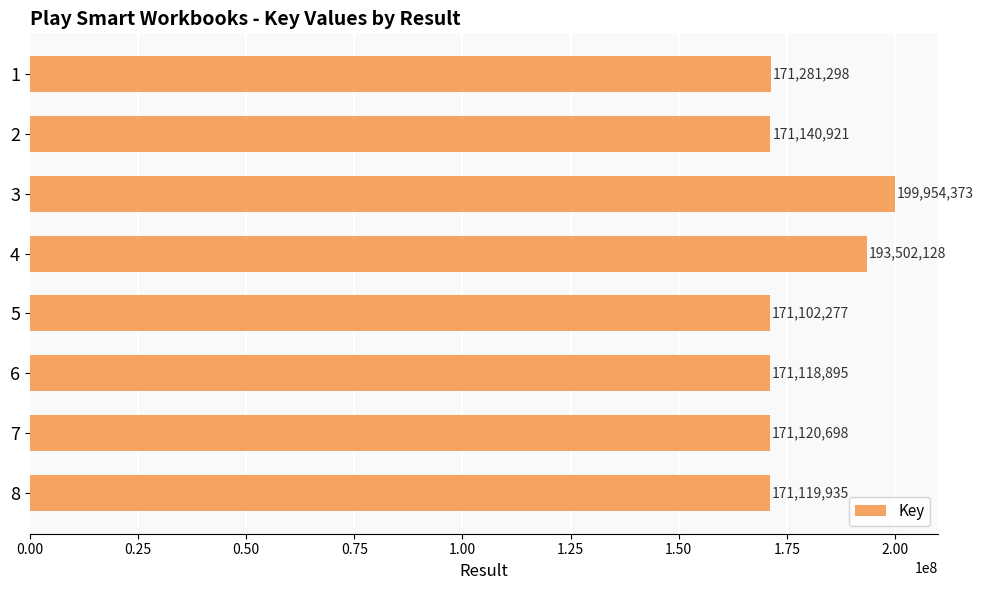

What is the value of the 7th bar from the top?

171120698